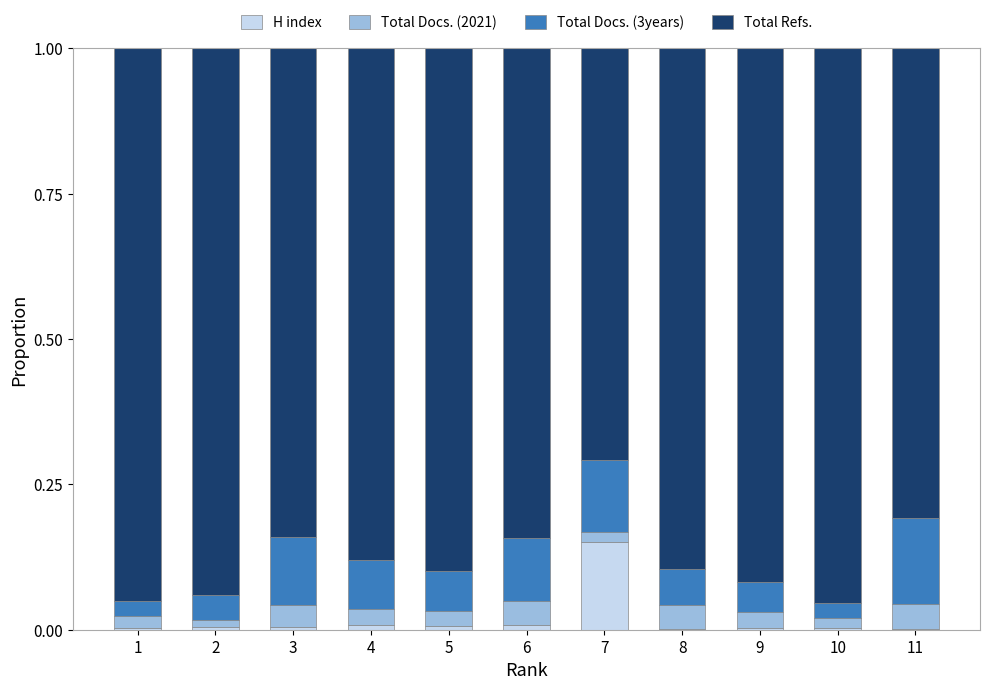

Which category has the highest value in the H index series?

7